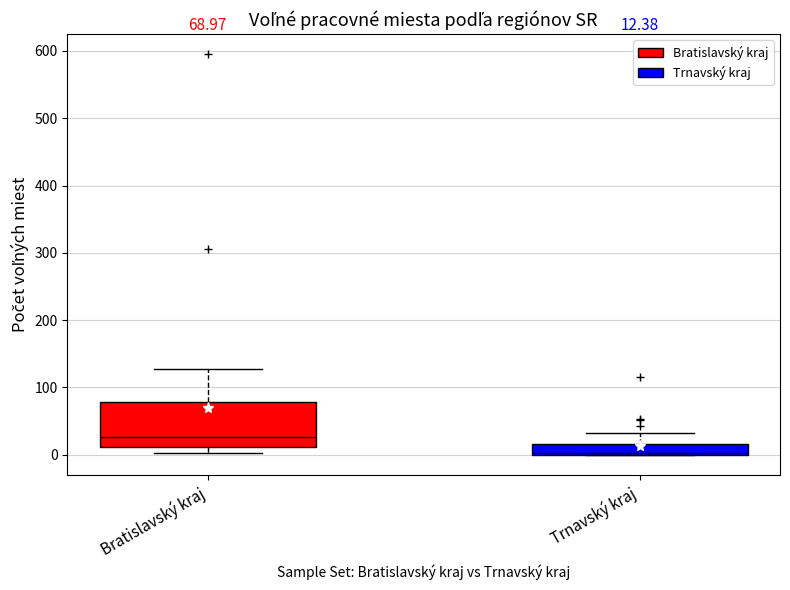

Which box is the tallest, from its lower edge to its upper edge?

Bratislavský kraj